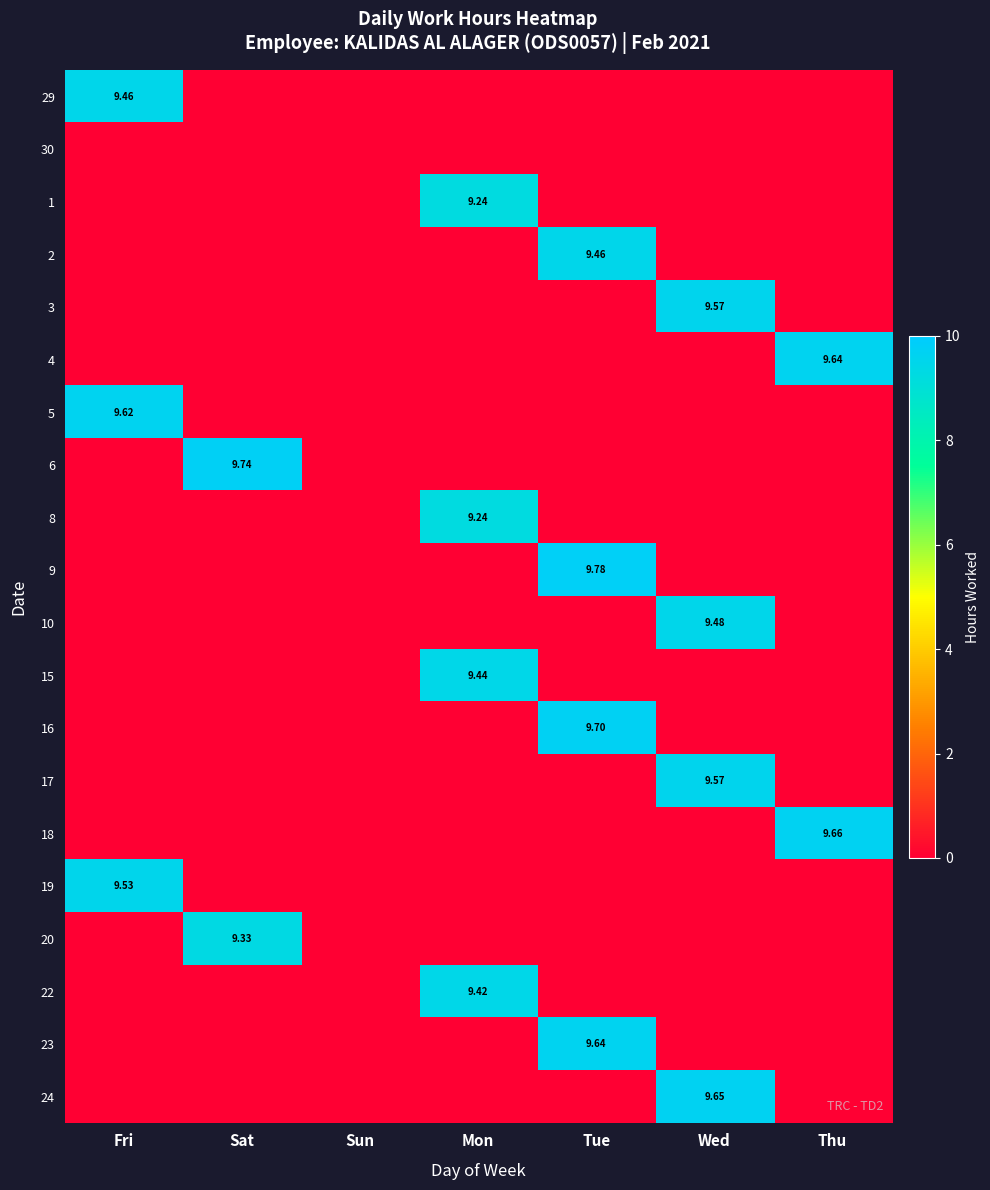

At which label is 30 closest to 0?

Fri